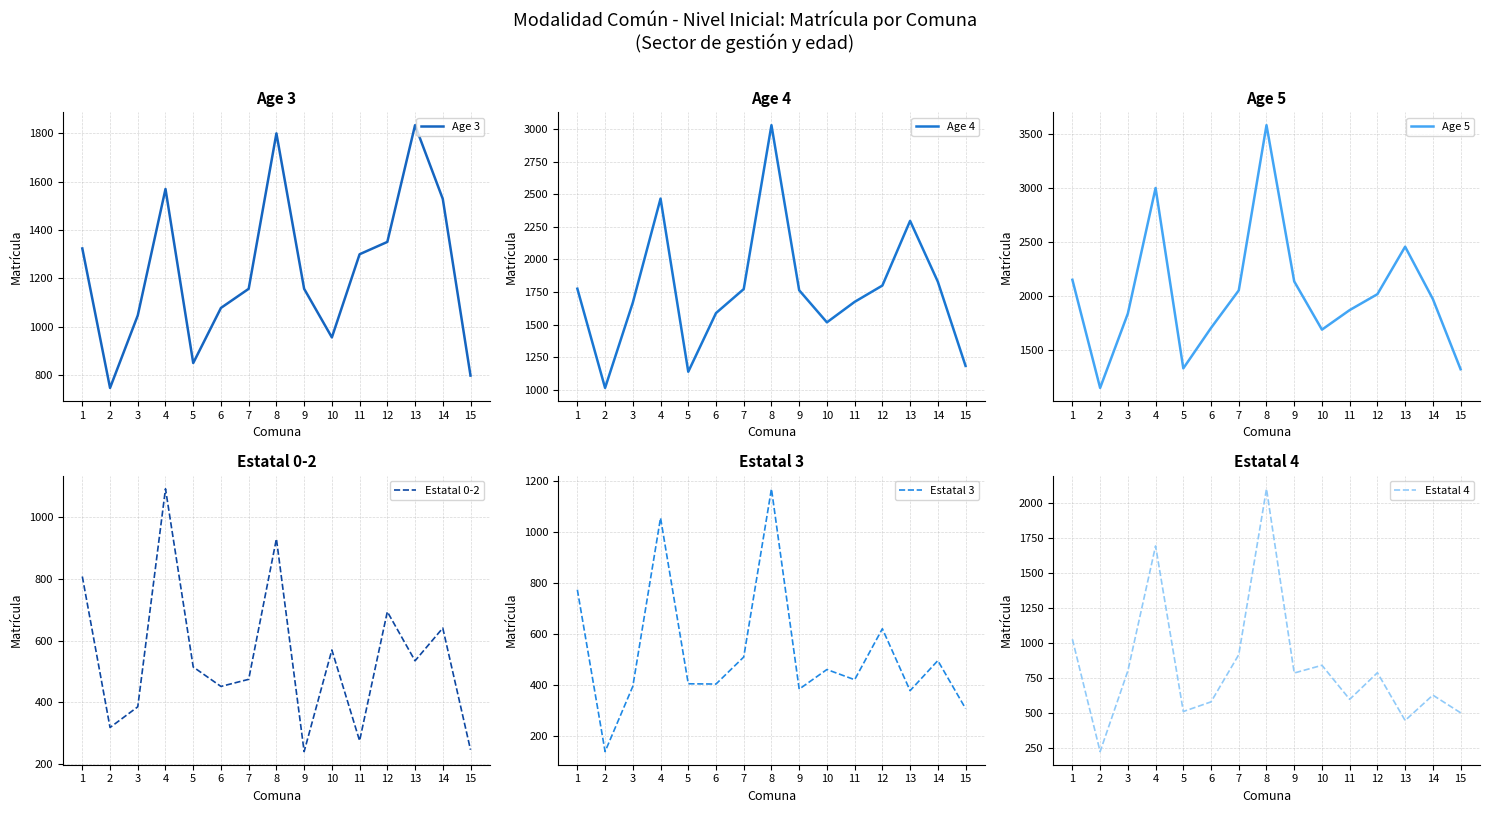

What are all the series names shown in the legend?

Age 3, Age 4, Age 5, Estatal 0-2, Estatal 3, Estatal 4